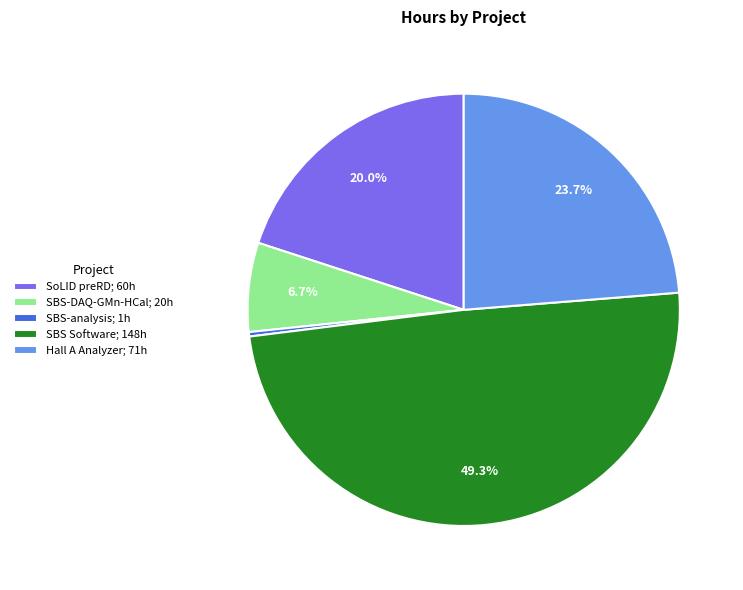

Between SoLID preRD and SBS Software, which is larger?

SBS Software